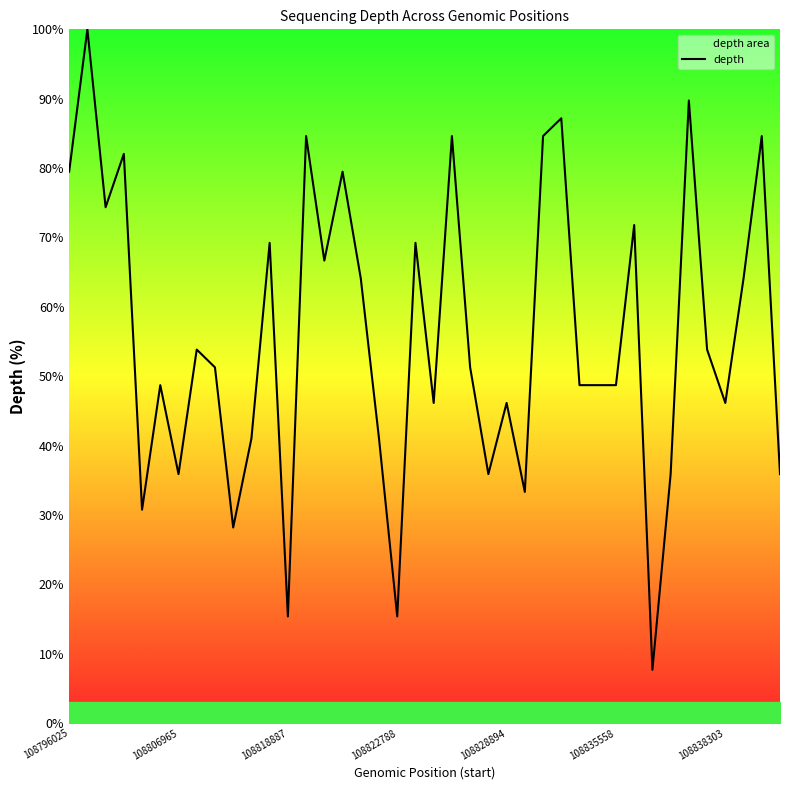

What is the sum of all values?

2235.9